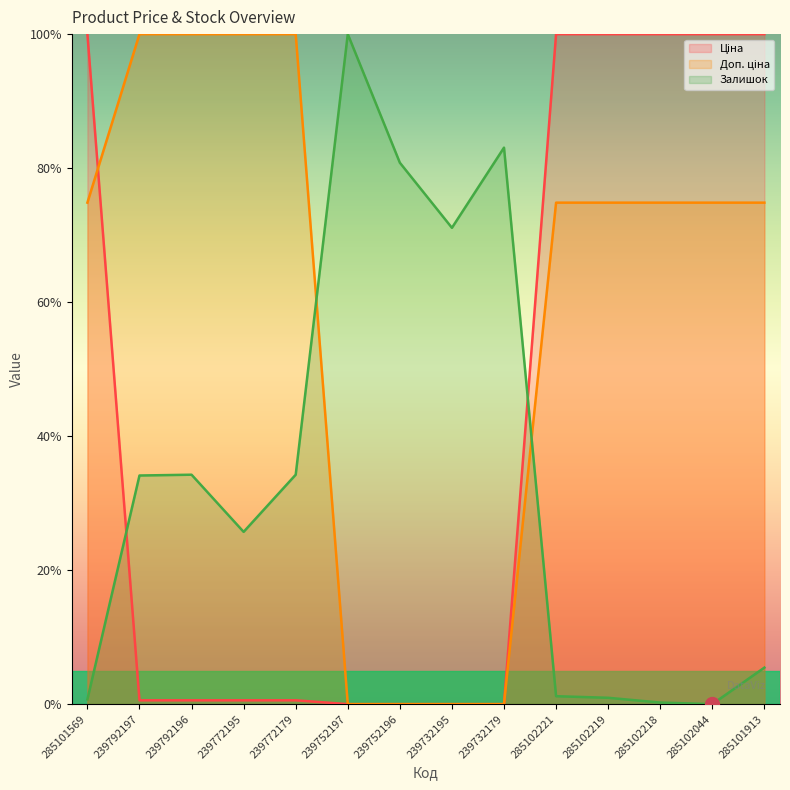

How many times do Доп. ціна and Залишок cross each other?

2